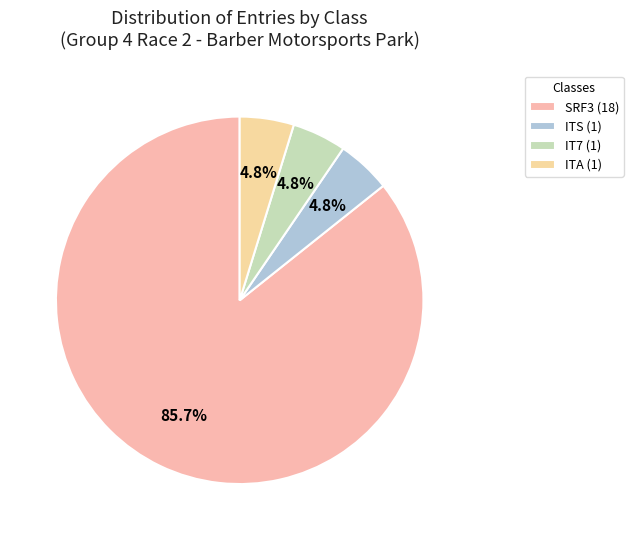

How many segments does this pie chart have?

4